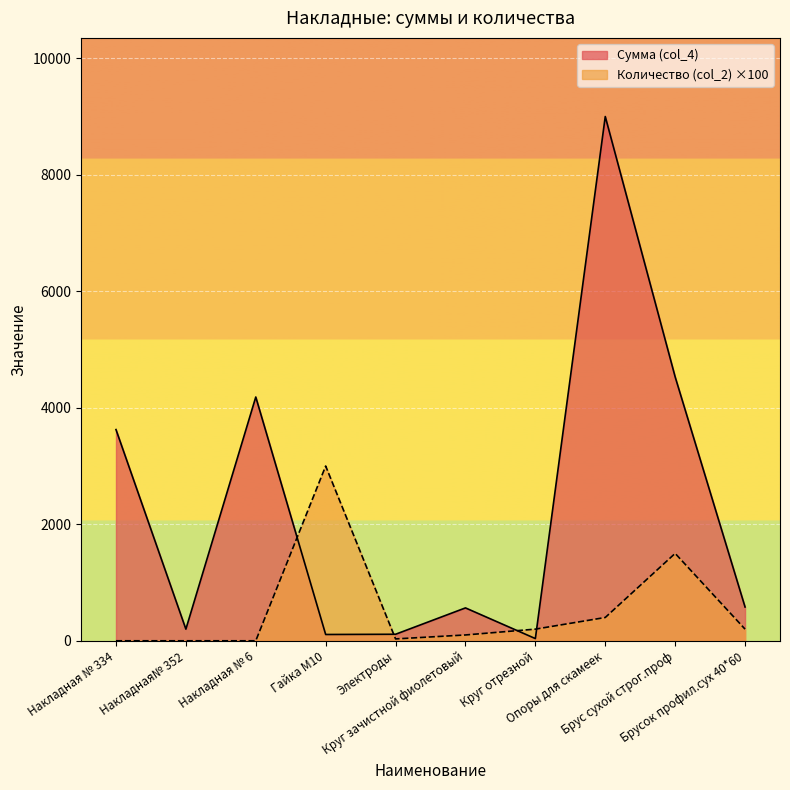

At which label is Сумма (col_4) closest to 4518?

Брус сухой строг.проф